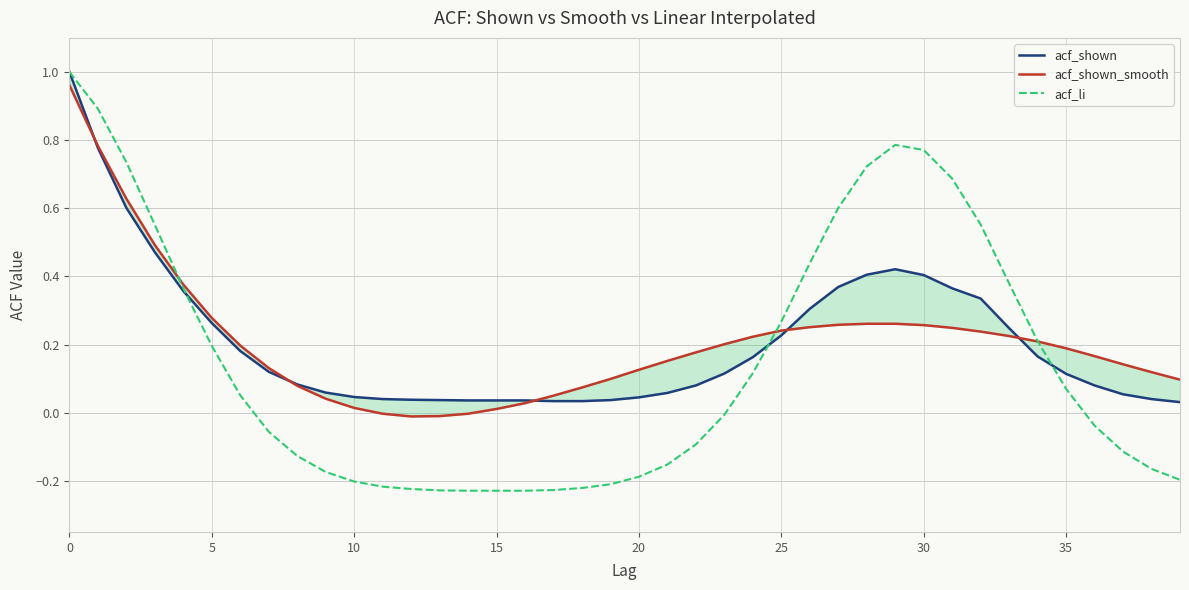

Which series has the largest range (max minus min)?

acf_li